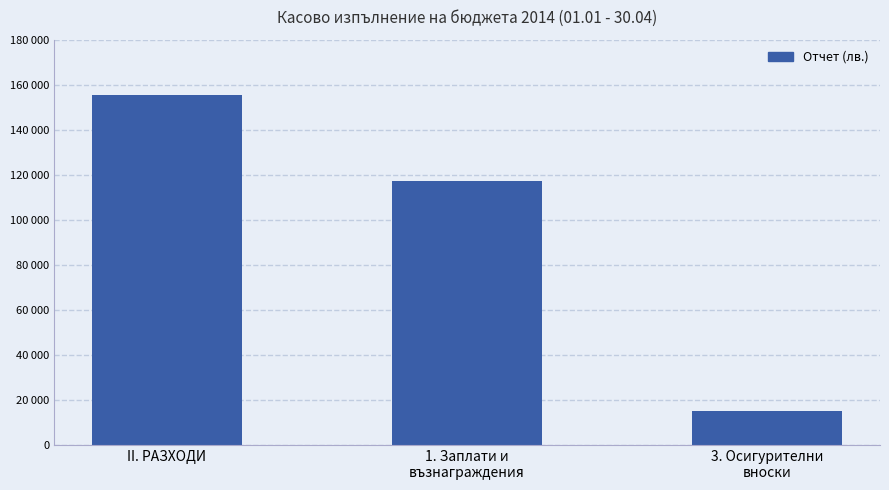

Rank the categories by value from lowest to highest.

3. Осигурителни
вноски, 1. Заплати и
възнаграждения, II. РАЗХОДИ